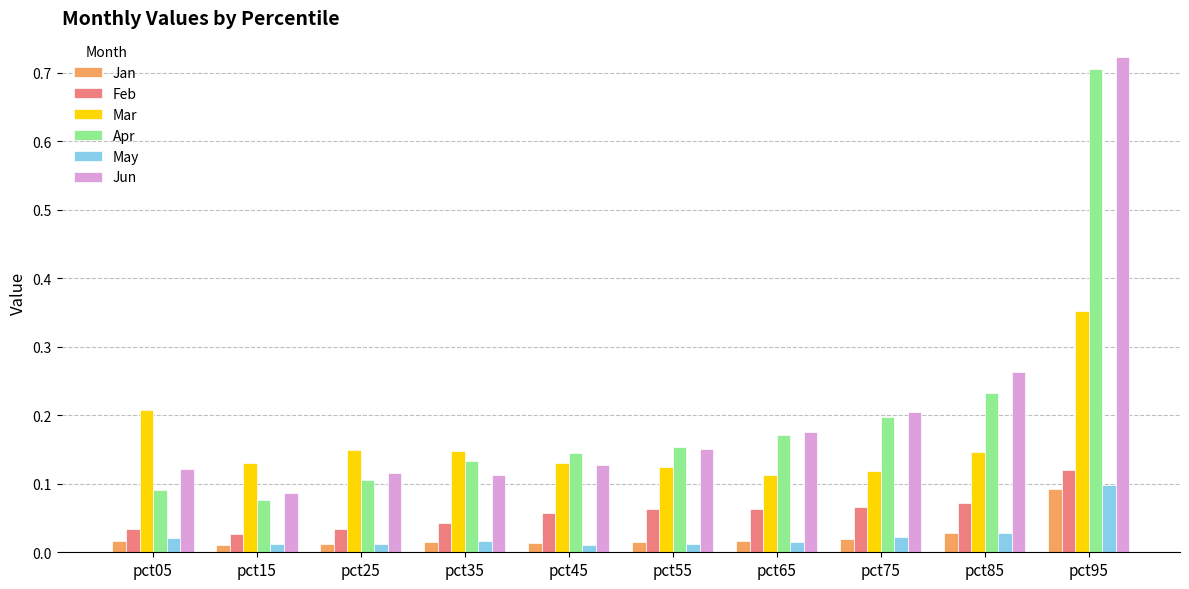

At which category is the sum across all series the highest?

pct95